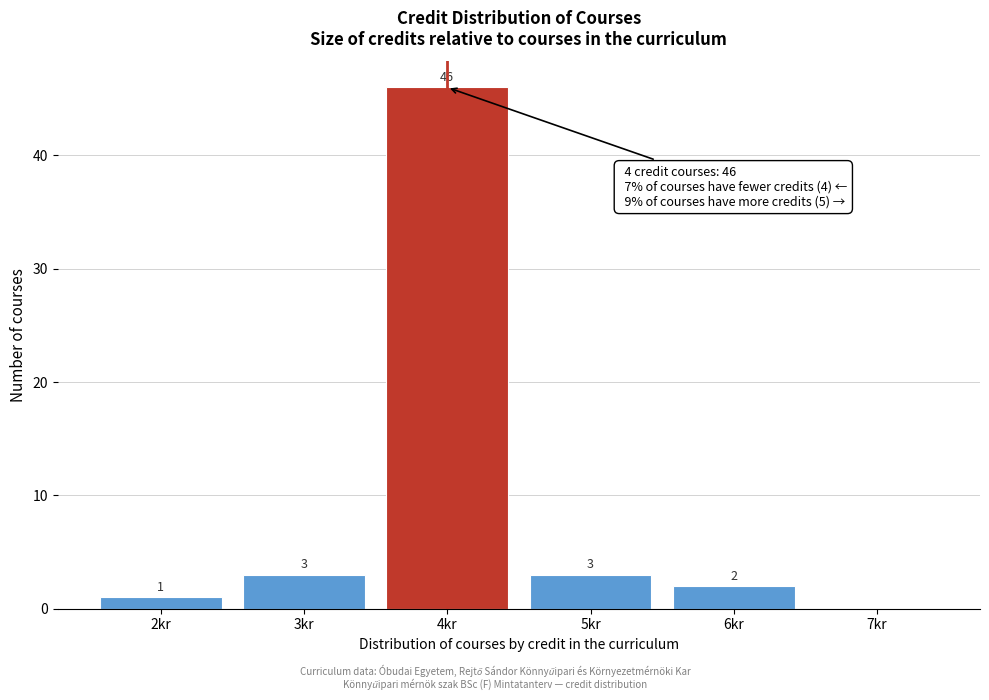

Reading left to right, what are all the values shown in this chart?

2kr=1	3kr=3	4kr=46	5kr=3	6kr=2	7kr=0